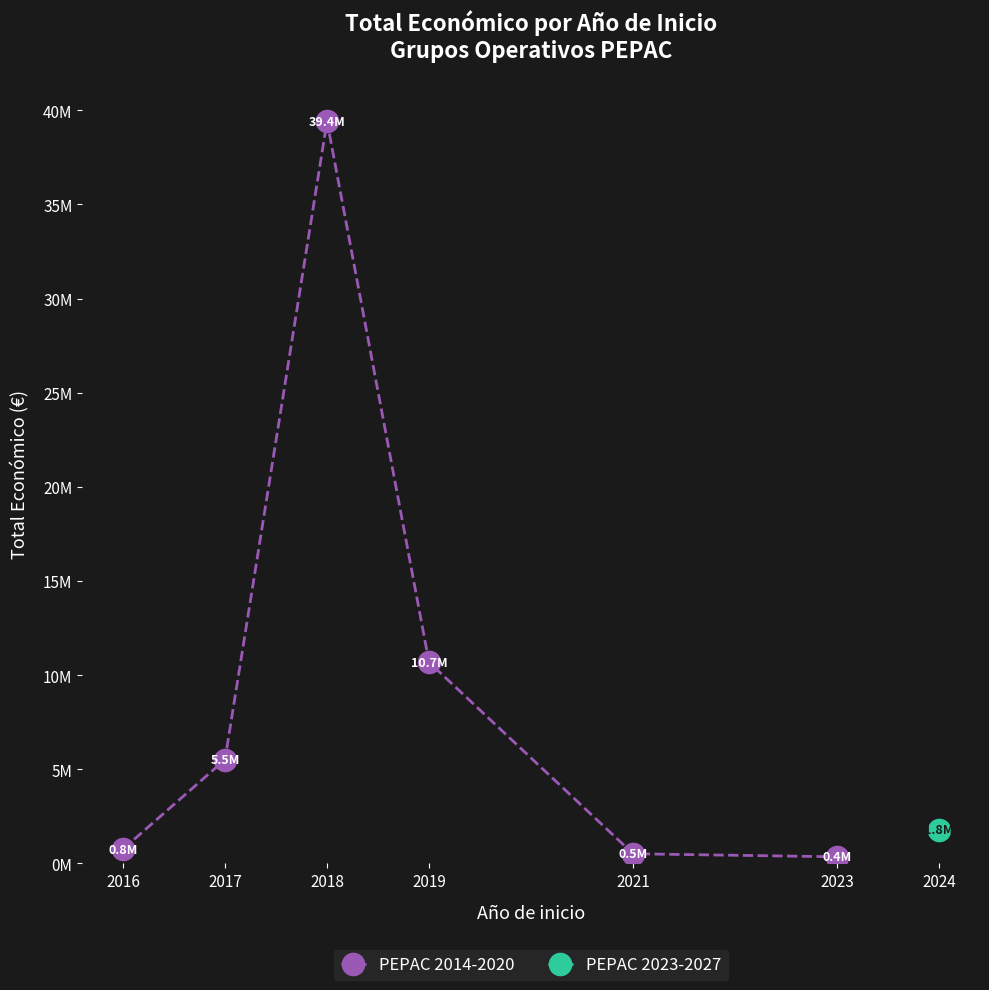

What is the difference between the second highest and second lowest values?

10171142